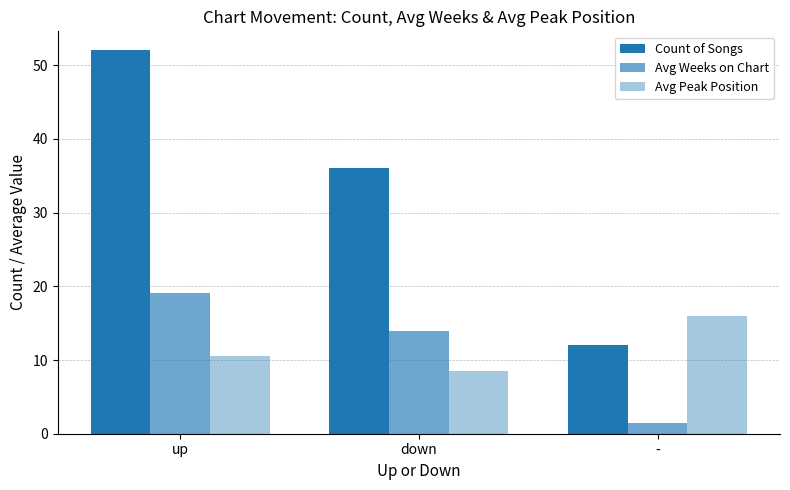

How many data points in Avg Weeks on Chart are above 13?

2